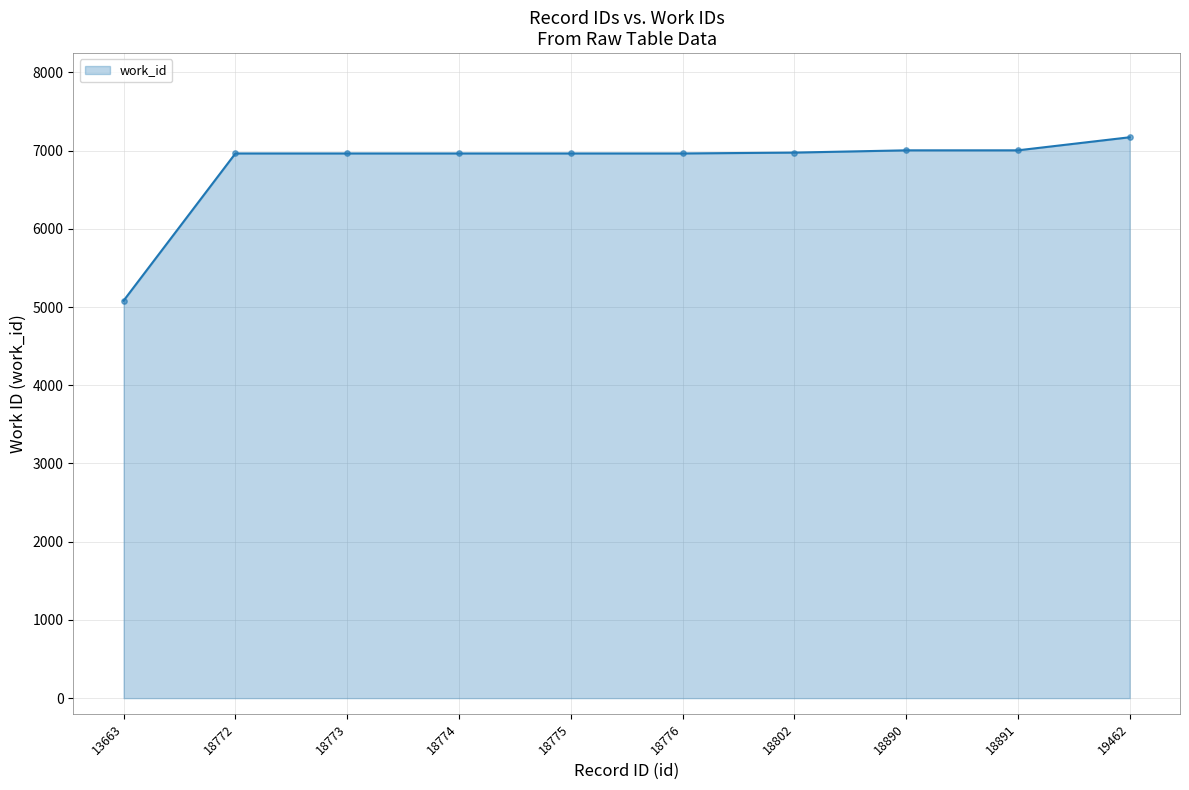

What is the change in value from 18890 to 19462?

+167